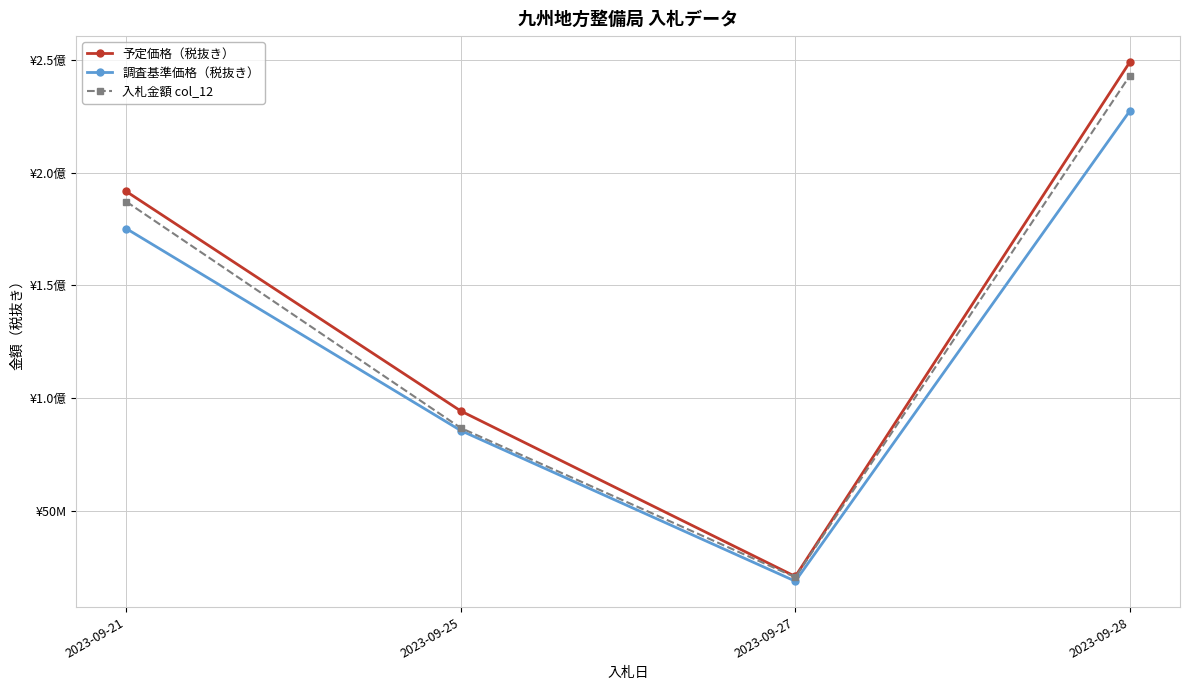

Is this an area chart (filled region under the line)?

No